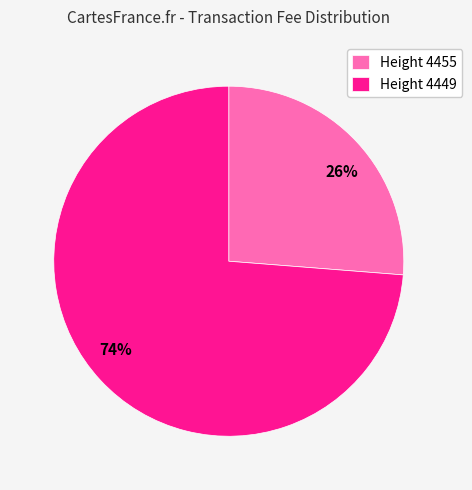

Which slice is the largest?

Height 4449